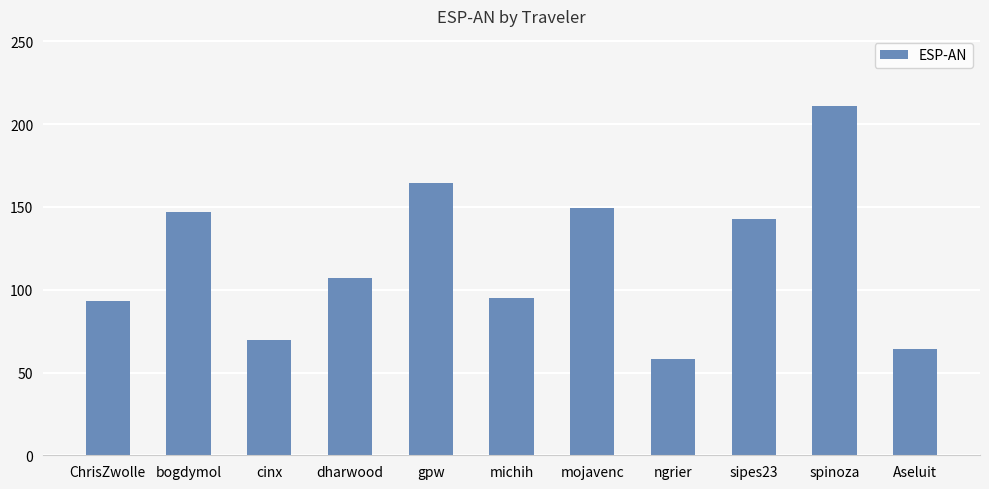

How many values exceed 107?

6